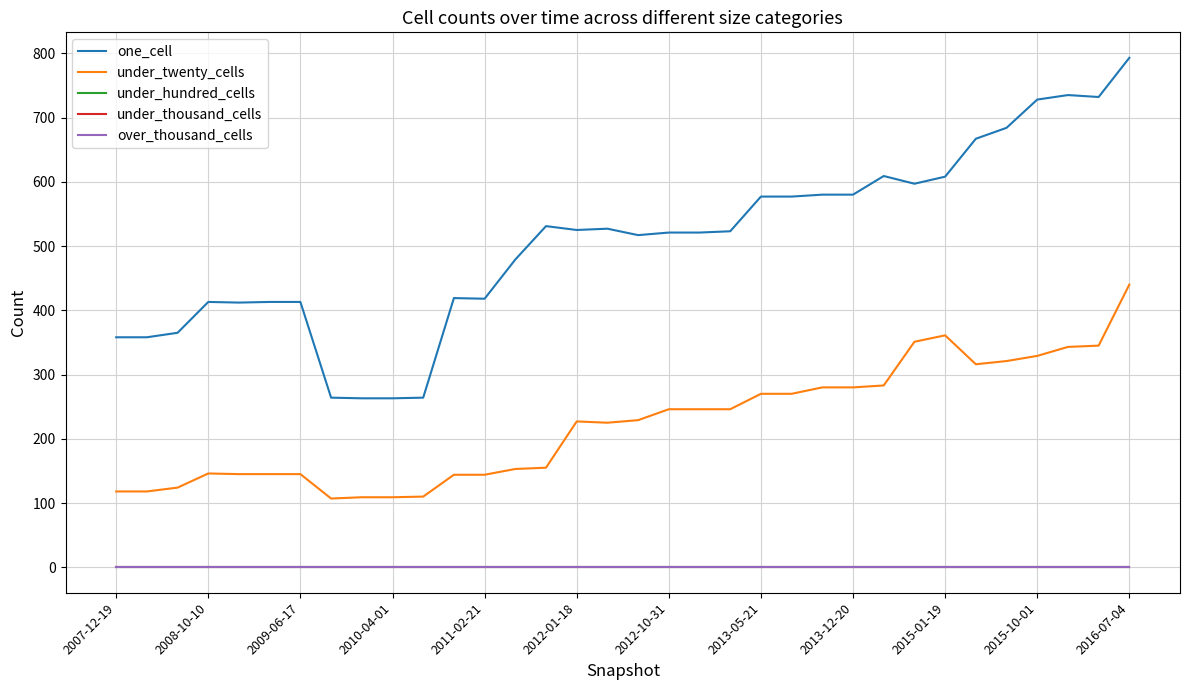

What is the difference between the maximum and second lowest values in the under_twenty_cells series?

331